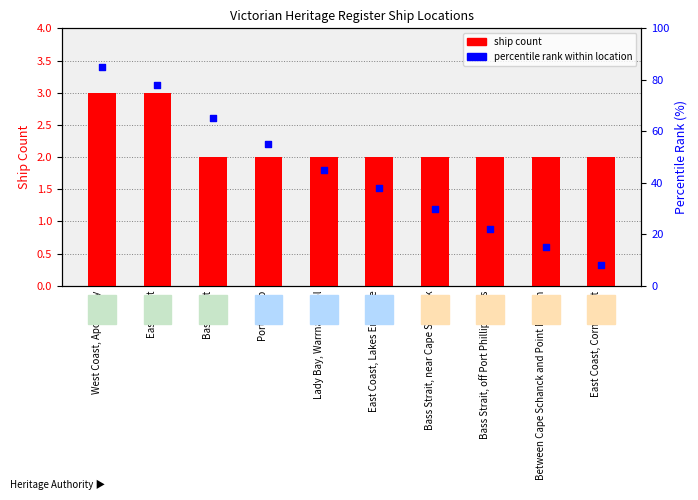

Is the value of ship count at East Coast greater than the value of percentile rank within location at Port Phillip?

No